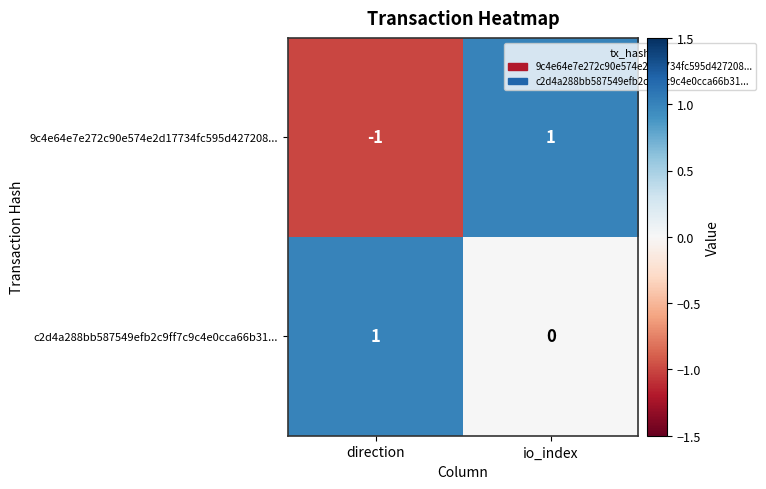

What is the spread (max minus min) of values at io_index?

1